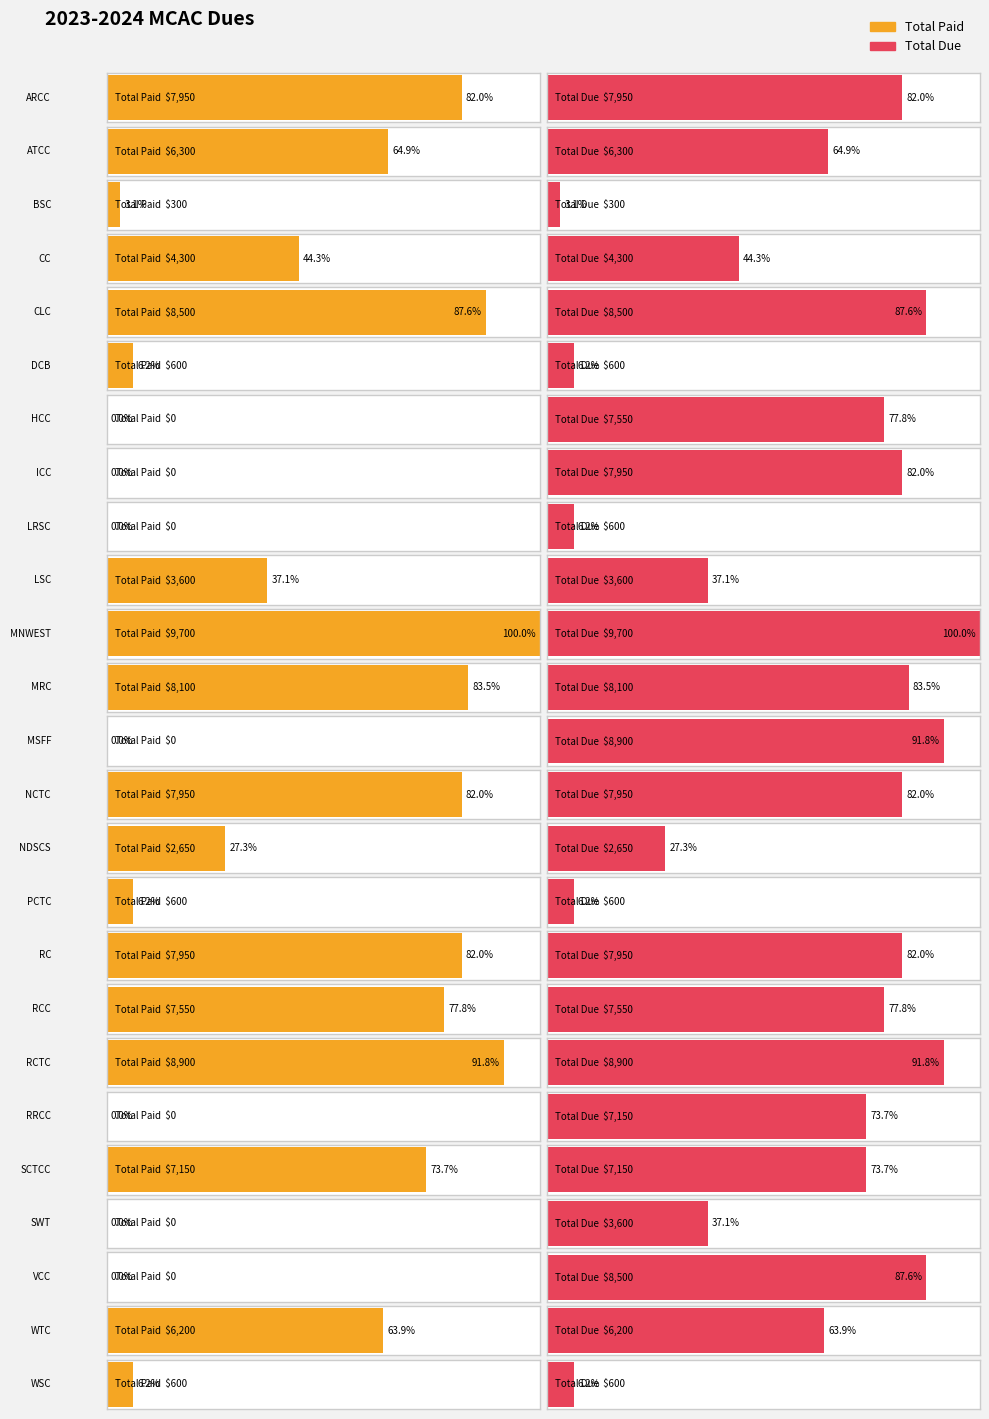

Reading left to right, list all the values displayed in this chart.

Total Paid: ARCC=7950	ATCC=6300	BSC=300	CC=4300	CLC=8500	DCB=600	HCC=0	ICC=0	LRSC=0	LSC=3600	MNWEST=9700	MRC=8100	MSFF=0	NCTC=7950	NDSCS=2650	PCTC=600	RC=7950	RCC=7550	RCTC=8900	RRCC=0	SCTCC=7150	SWT=0	VCC=0	WTC=6200	WSC=600
Total Due: ARCC=7950	ATCC=6300	BSC=300	CC=4300	CLC=8500	DCB=600	HCC=7550	ICC=7950	LRSC=600	LSC=3600	MNWEST=9700	MRC=8100	MSFF=8900	NCTC=7950	NDSCS=2650	PCTC=600	RC=7950	RCC=7550	RCTC=8900	RRCC=7150	SCTCC=7150	SWT=3600	VCC=8500	WTC=6200	WSC=600